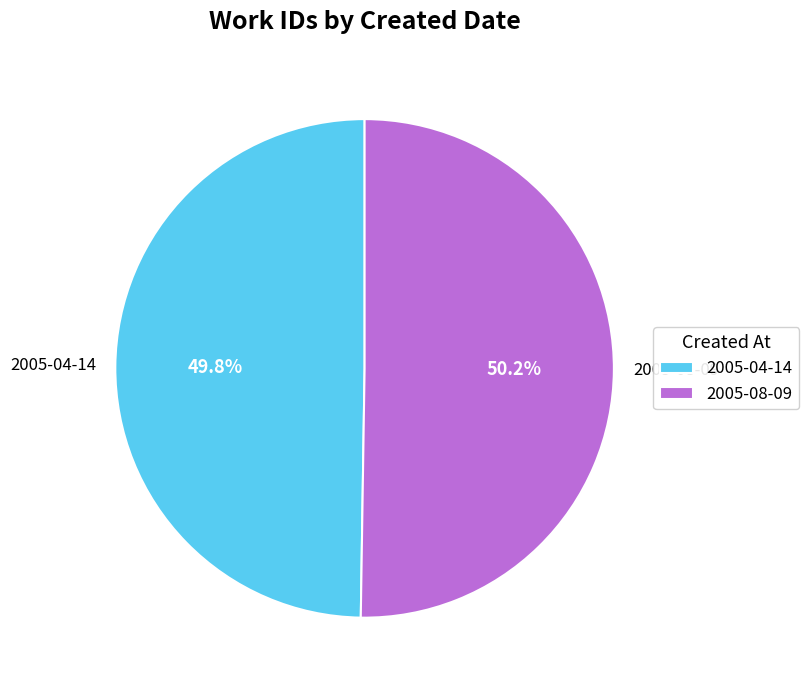

What percentage is the 2005-08-09 slice, to the nearest percent?

50%